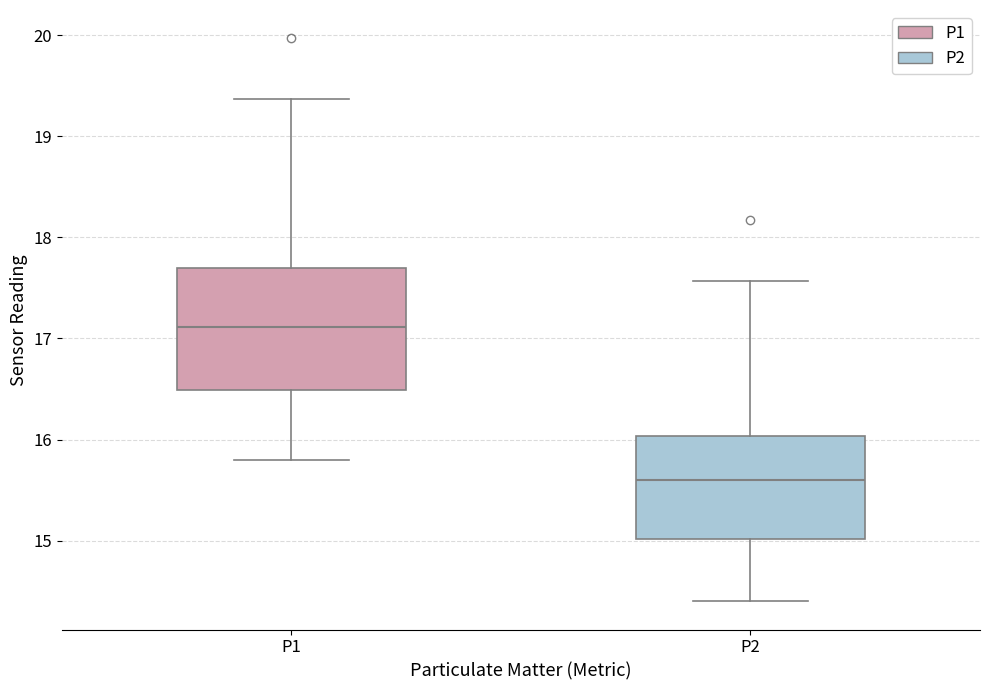

Comparing the boxes themselves (not the whiskers), which one is the tallest?

P1